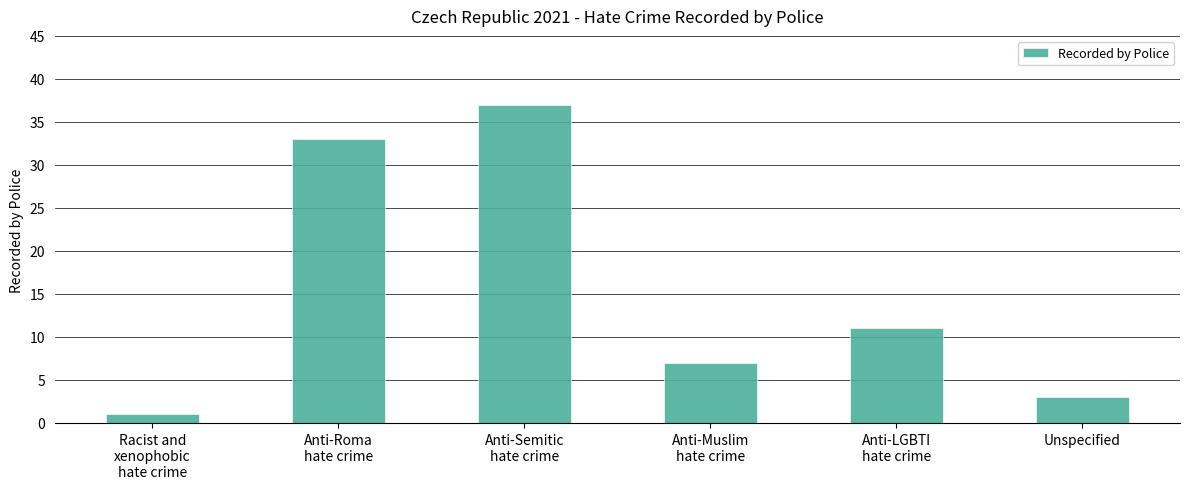

Reading right to left, what are all the values shown in this chart?

3	11	7	37	33	1